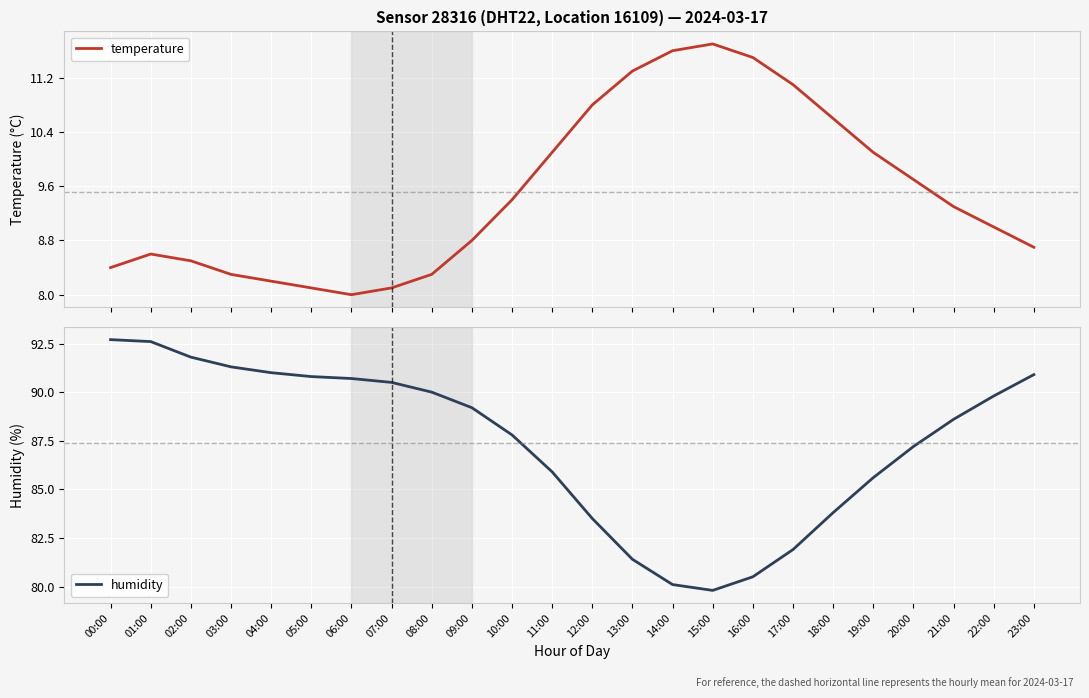

At how many categories does at least one series exceed 66?

24